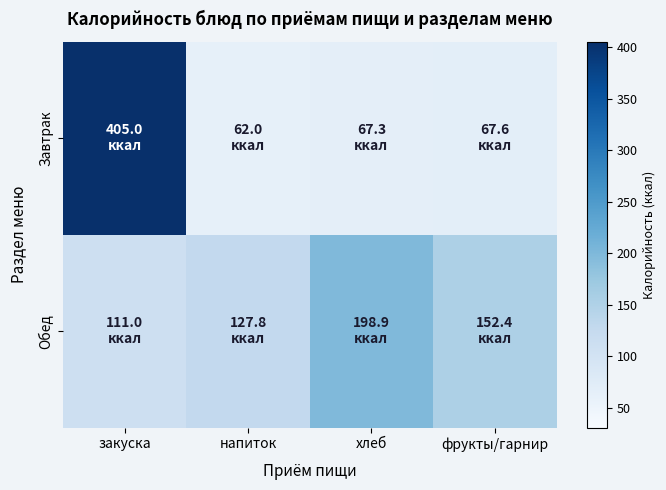

Which series has the widest spread of values?

Завтрак